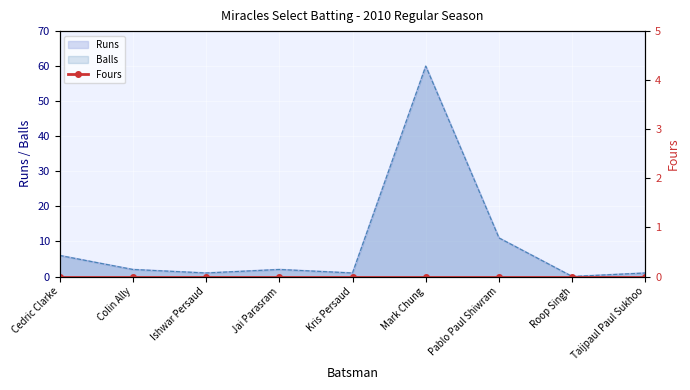

True or false: Balls has more than 2 points higher than both neighbors.

False